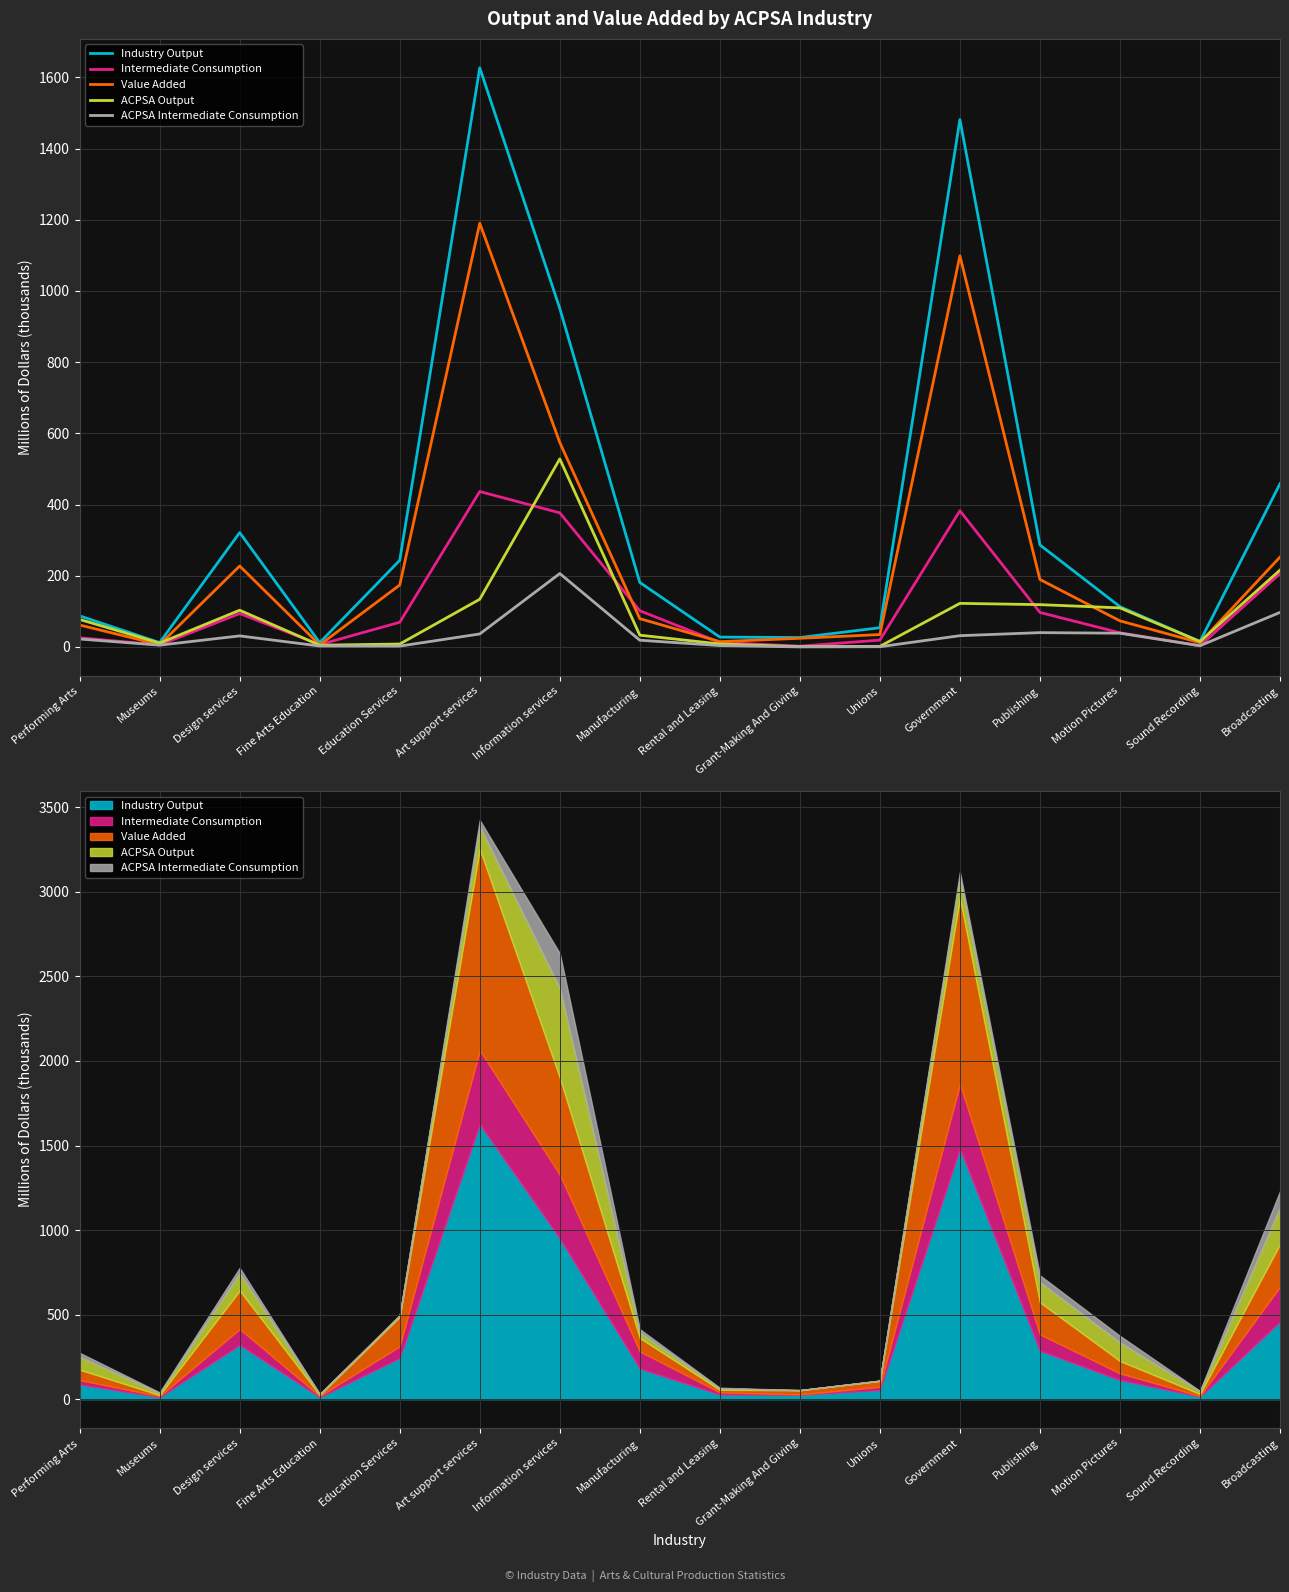

How many values in the ACPSA Intermediate Consumption series exceed 22?

8